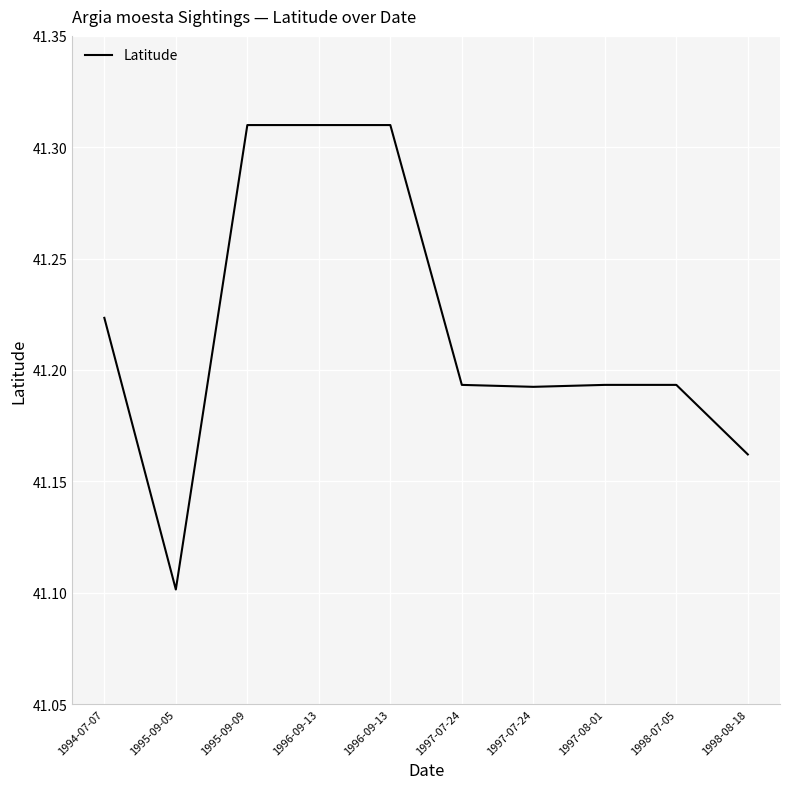

Reading left to right, what are all the values shown in this chart?

1994-07-07=41.2	1995-09-05=41.1	1995-09-09=41.3	1996-09-13=41.3	1996-09-13=41.3	1997-07-24=41.2	1997-07-24=41.2	1997-08-01=41.2	1998-07-05=41.2	1998-08-18=41.2